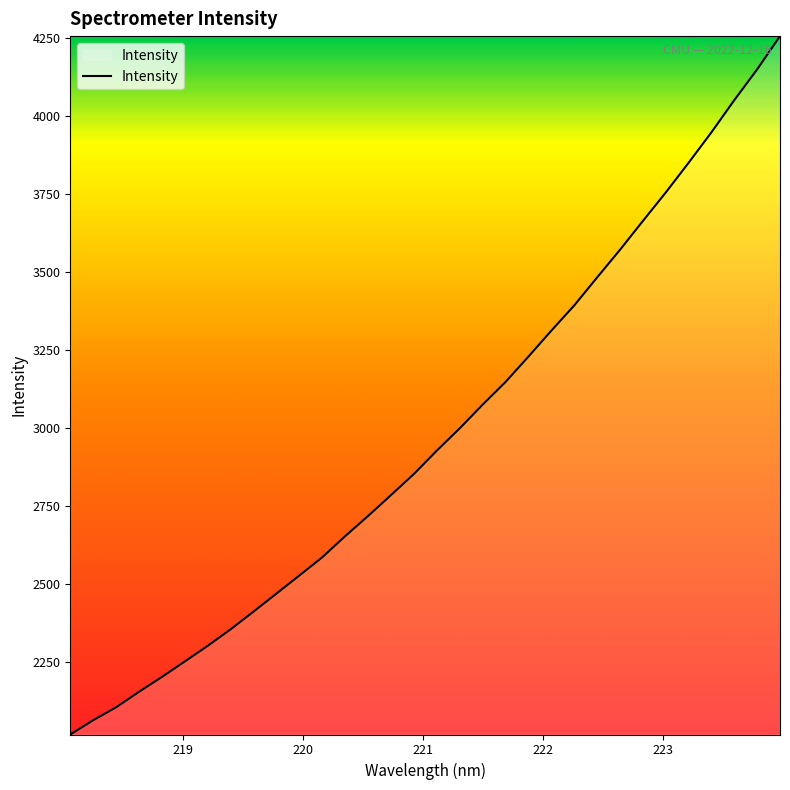

What is the smallest value displayed?

2017.5